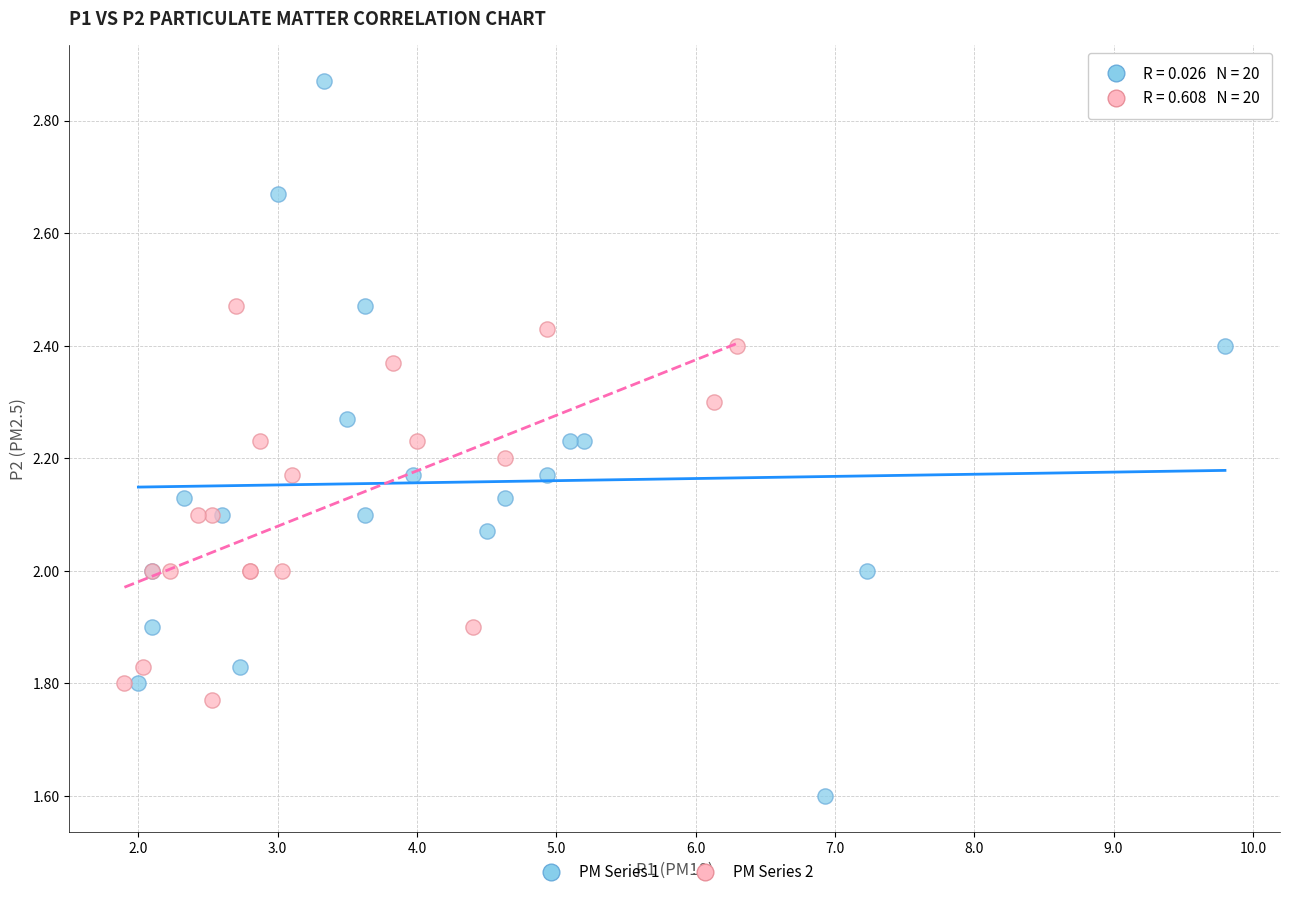

Which series reaches the minimum Y coordinate?

PM Series 1